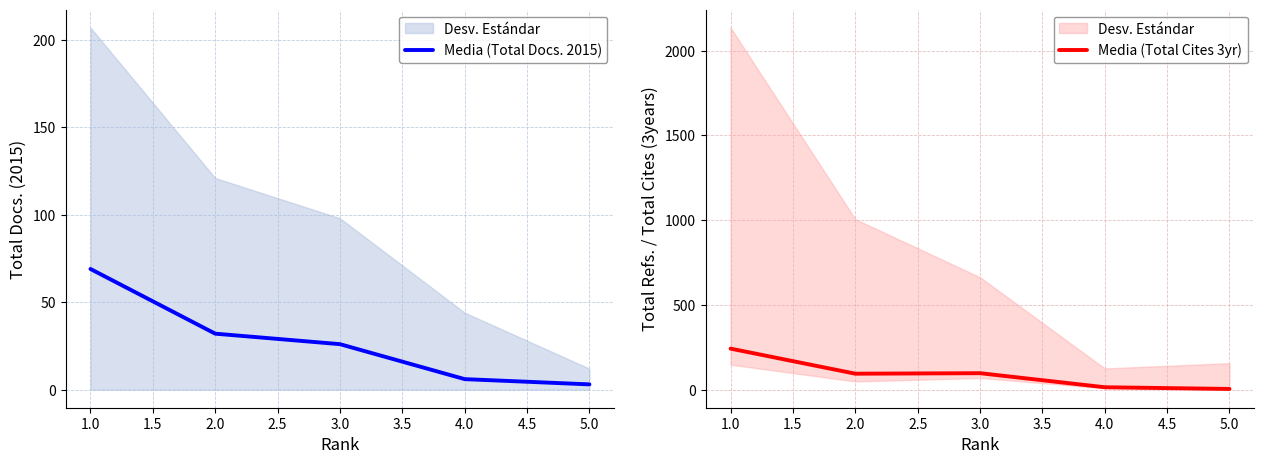

Rank the series at 3.0 from highest to lowest value.

Media (Total Cites 3yr), Media (Total Docs. 2015)